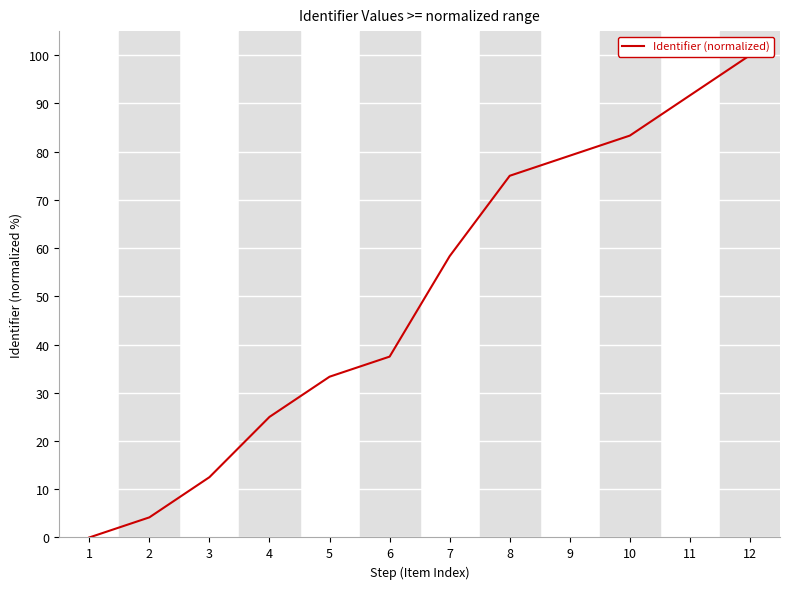

How many lines are shown in the chart?

1